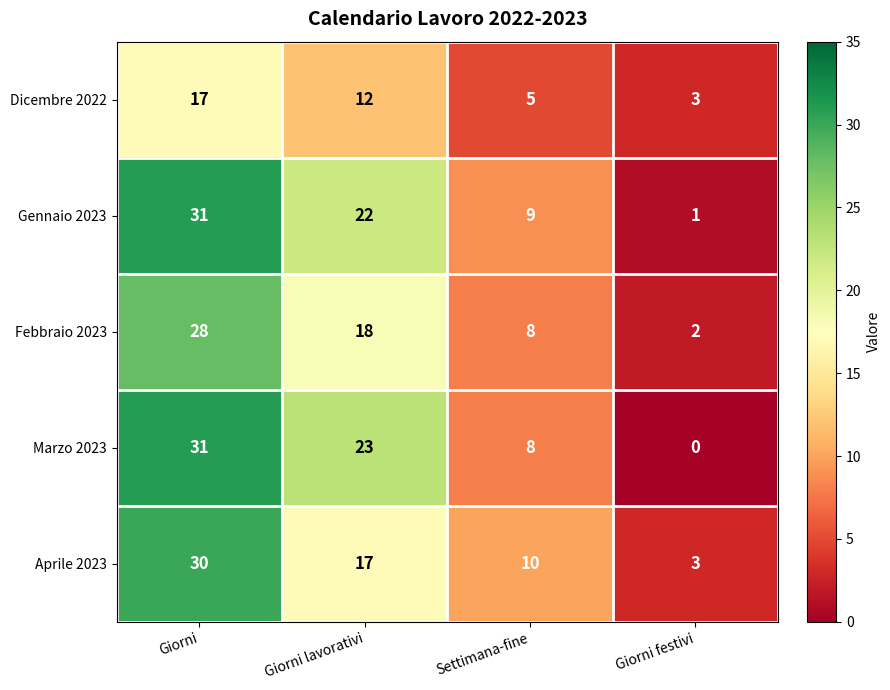

What is the spread (max minus min) of values at Giorni lavorativi?

11